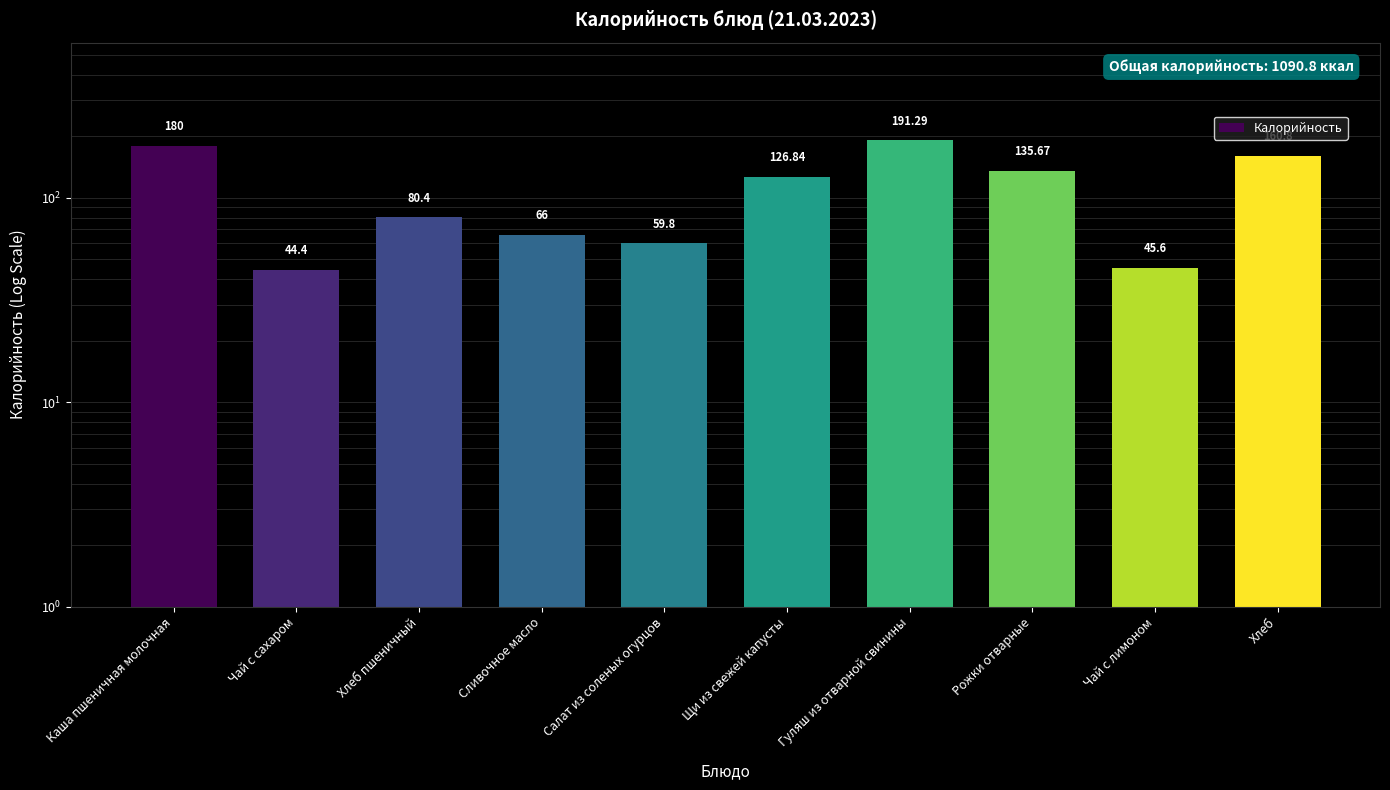

What is the value of the 4th bar from the left?

66.0